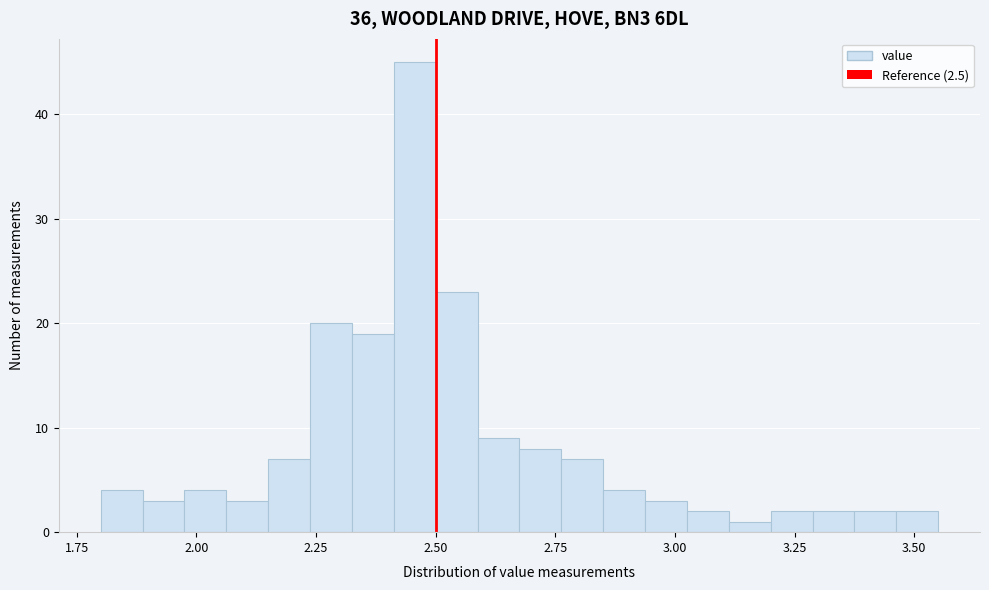

Read against the x-axis, roughly where is the centre of the tallest bar?

2.45